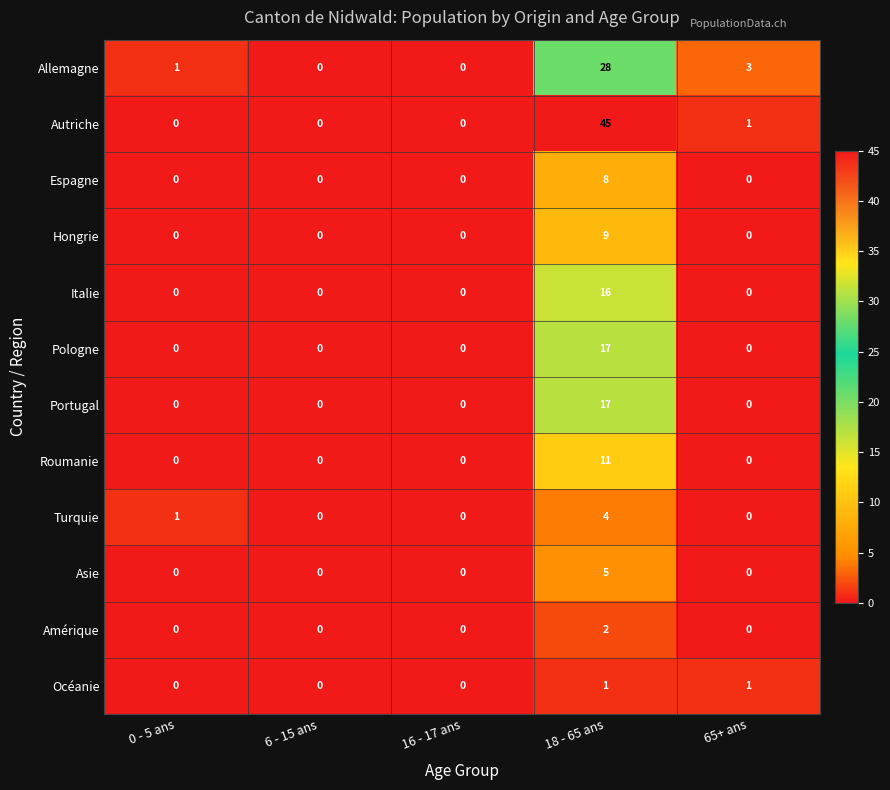

At how many categories does at least one series exceed 41?

1